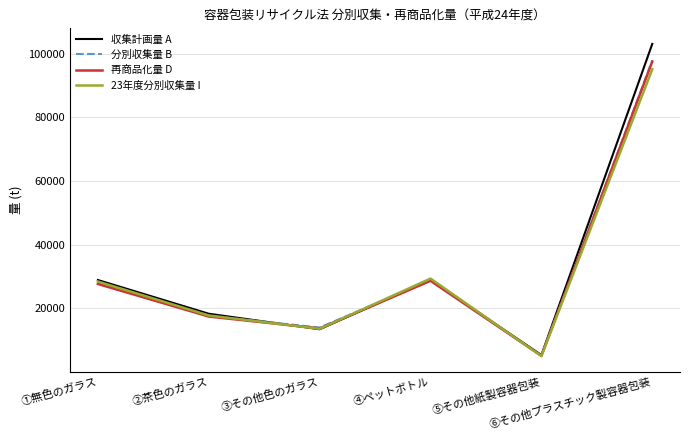

How many distinct data groups are displayed?

4